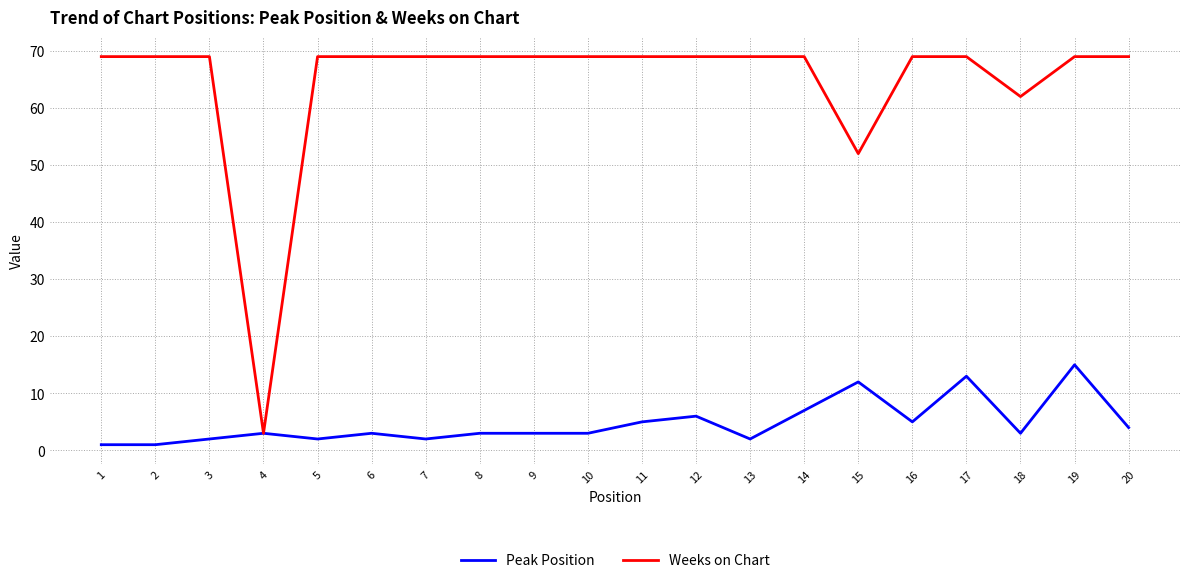

Which series changed the most between 4 and 17?

Weeks on Chart